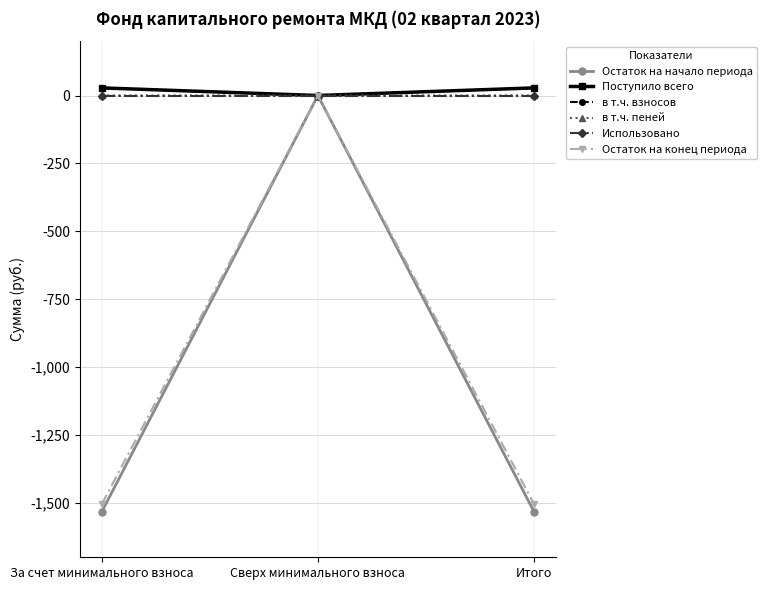

What is the difference between the Остаток на начало периода values at Сверх минимального взноса and За счет минимального взноса?

1532.6